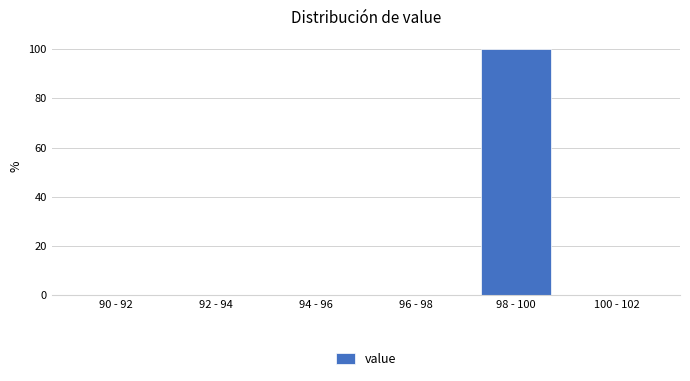

Reading left to right, extract all data points from this chart.

90 - 92=0	92 - 94=0	94 - 96=0	96 - 98=0	98 - 100=100	100 - 102=0